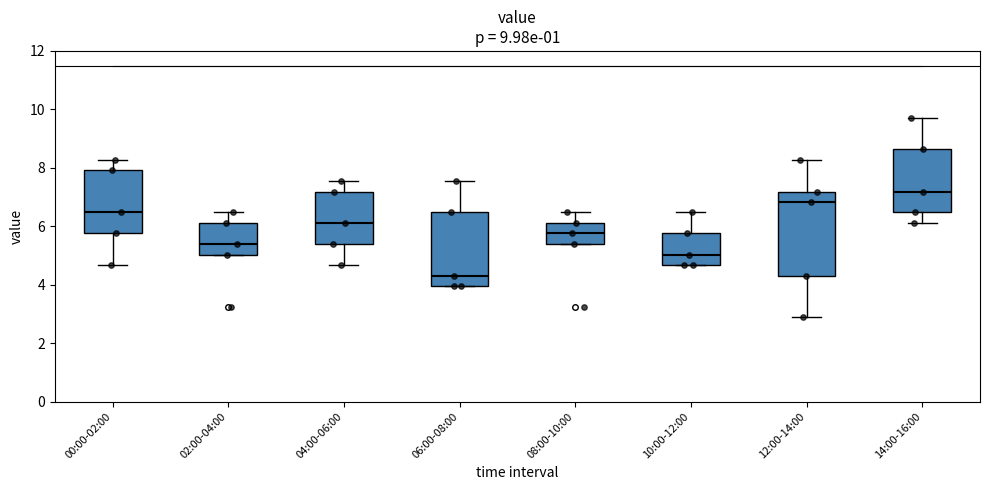

Which box is the tallest, from its lower edge to its upper edge?

12:00-14:00